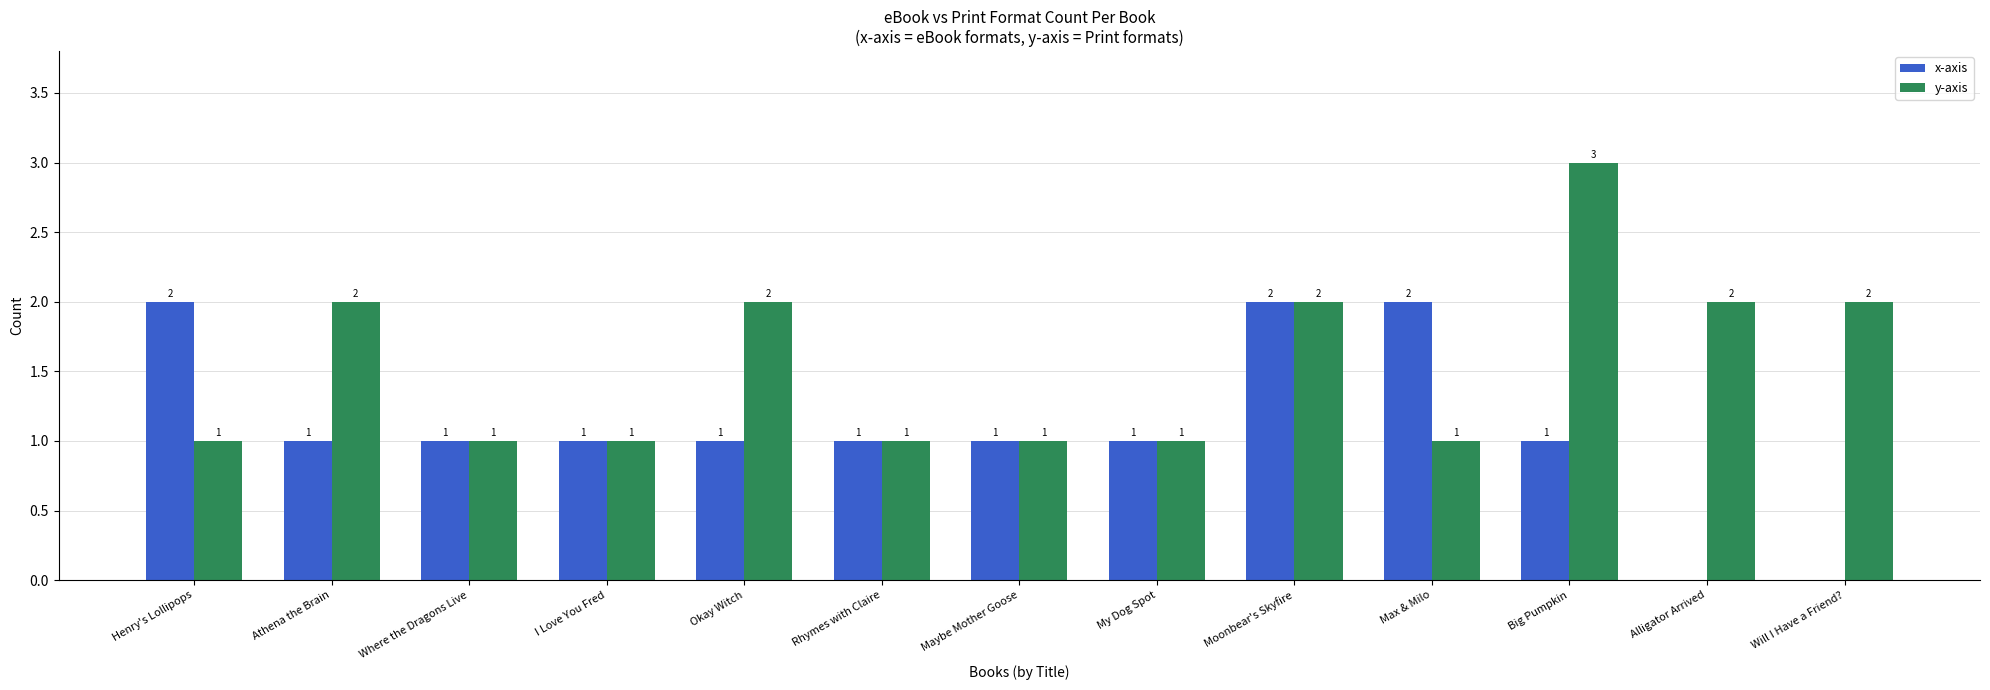

Reading left to right, list all the values displayed in this chart.

x-axis: Henry's Lollipops=2	Athena the Brain=1	Where the Dragons Live=1	I Love You Fred=1	Okay Witch=1	Rhymes with Claire=1	Maybe Mother Goose=1	My Dog Spot=1	Moonbear's Skyfire=2	Max & Milo=2	Big Pumpkin=1	Alligator Arrived=0	Will I Have a Friend?=0
y-axis: Henry's Lollipops=1	Athena the Brain=2	Where the Dragons Live=1	I Love You Fred=1	Okay Witch=2	Rhymes with Claire=1	Maybe Mother Goose=1	My Dog Spot=1	Moonbear's Skyfire=2	Max & Milo=1	Big Pumpkin=3	Alligator Arrived=2	Will I Have a Friend?=2